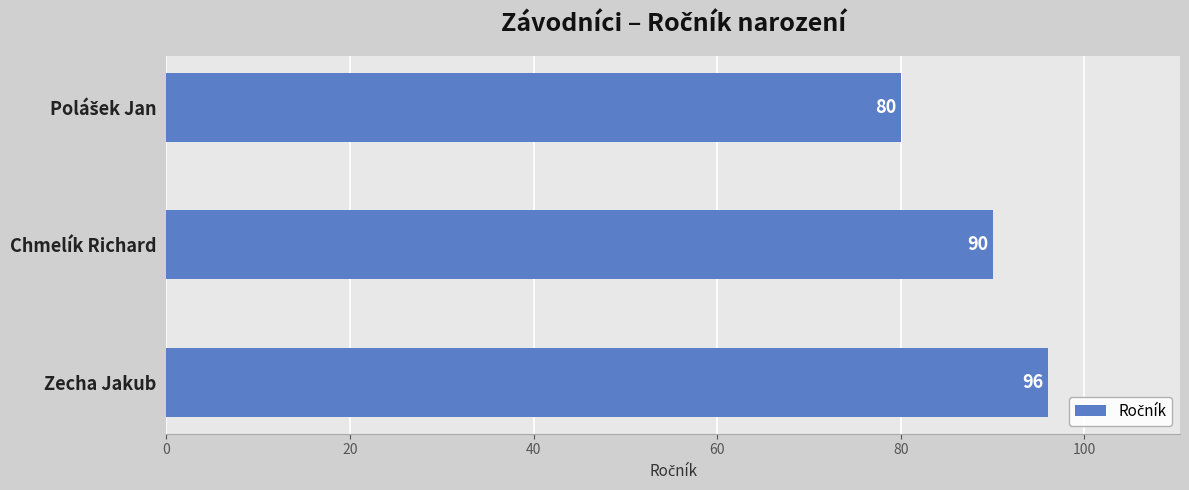

The chart shows a value of 137 at Zecha Jakub. True or false?

False